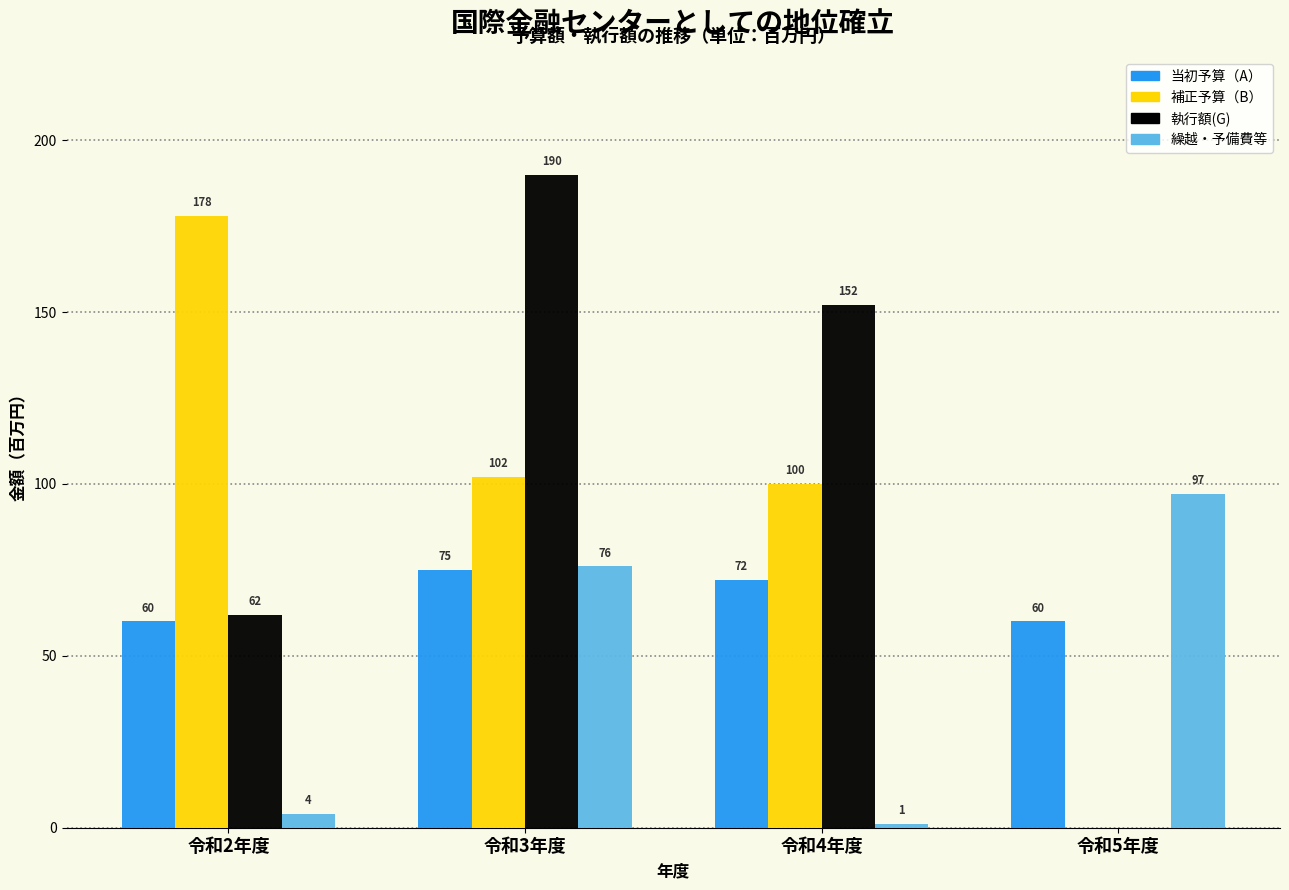

Reading left to right, extract all data points from this chart.

当初予算（A）: 令和2年度=60	令和3年度=75	令和4年度=72	令和5年度=60
補正予算（B）: 令和2年度=178	令和3年度=102	令和4年度=100	令和5年度=0
執行額(G): 令和2年度=62	令和3年度=190	令和4年度=152	令和5年度=0
繰越・予備費等: 令和2年度=4	令和3年度=76	令和4年度=1	令和5年度=97